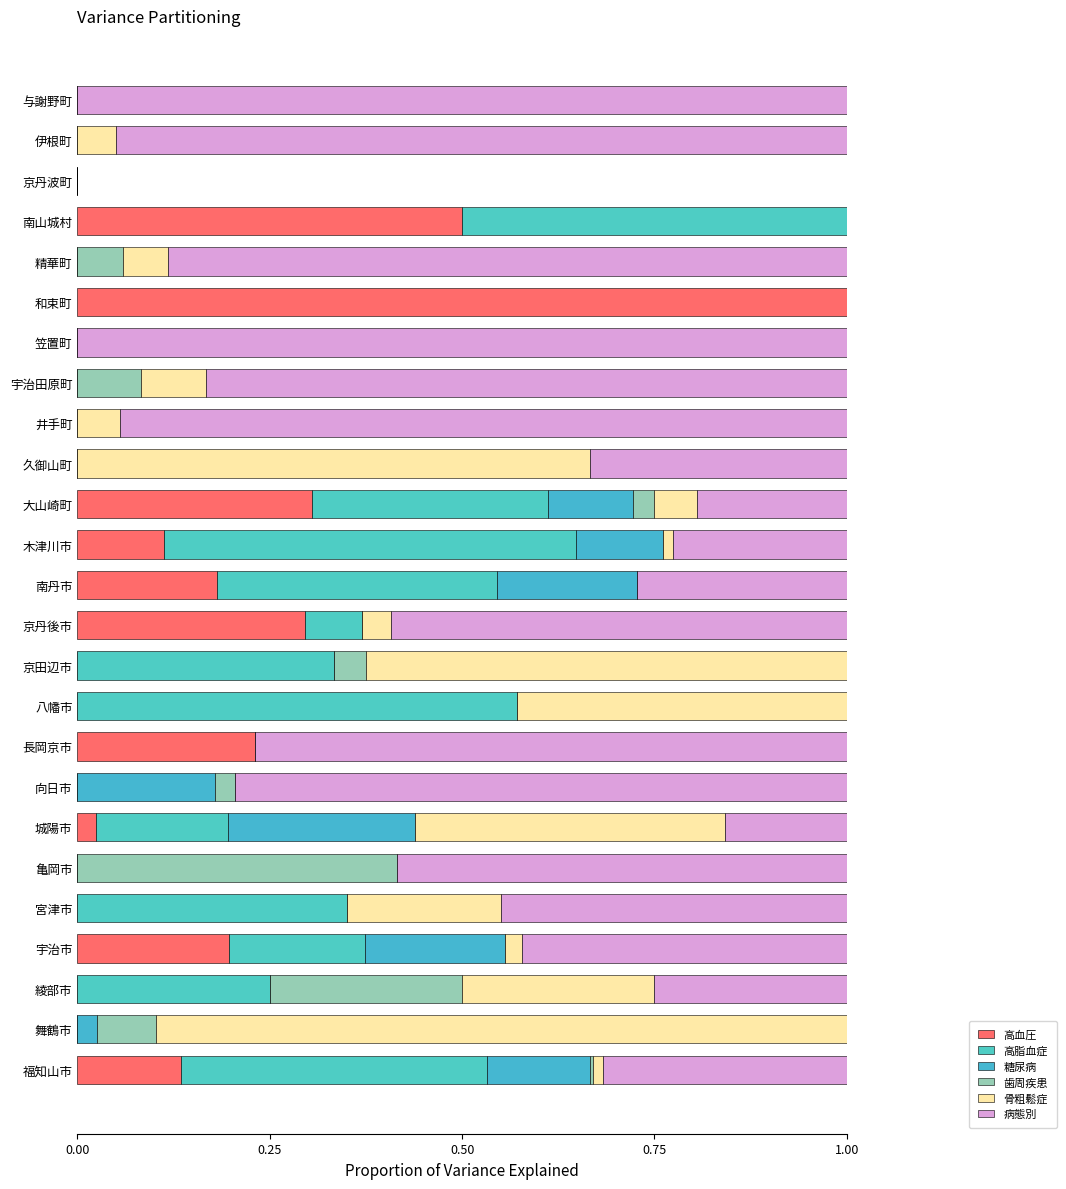

What is the value of the 高脂血症 bar at the 10th from the left?

0.6